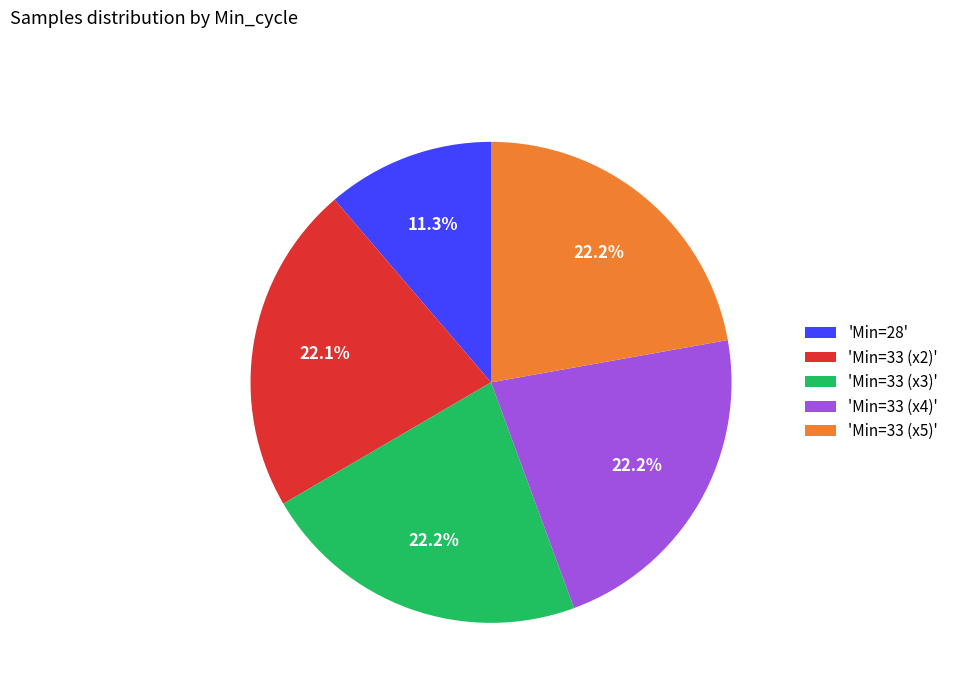

Is there a majority slice in this chart?

No